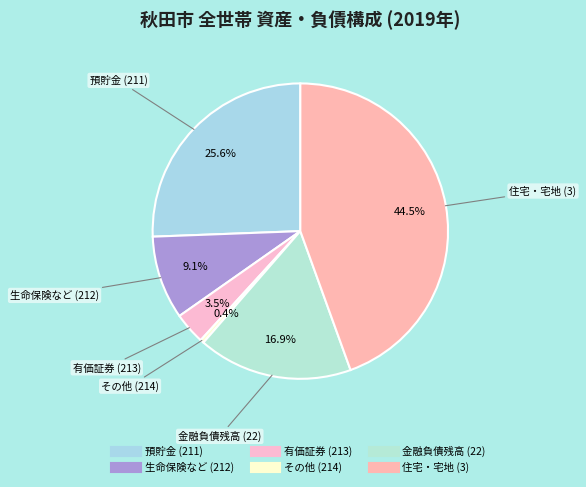

Between 有価証券 (213) and 生命保険など (212), which is larger?

生命保険など (212)